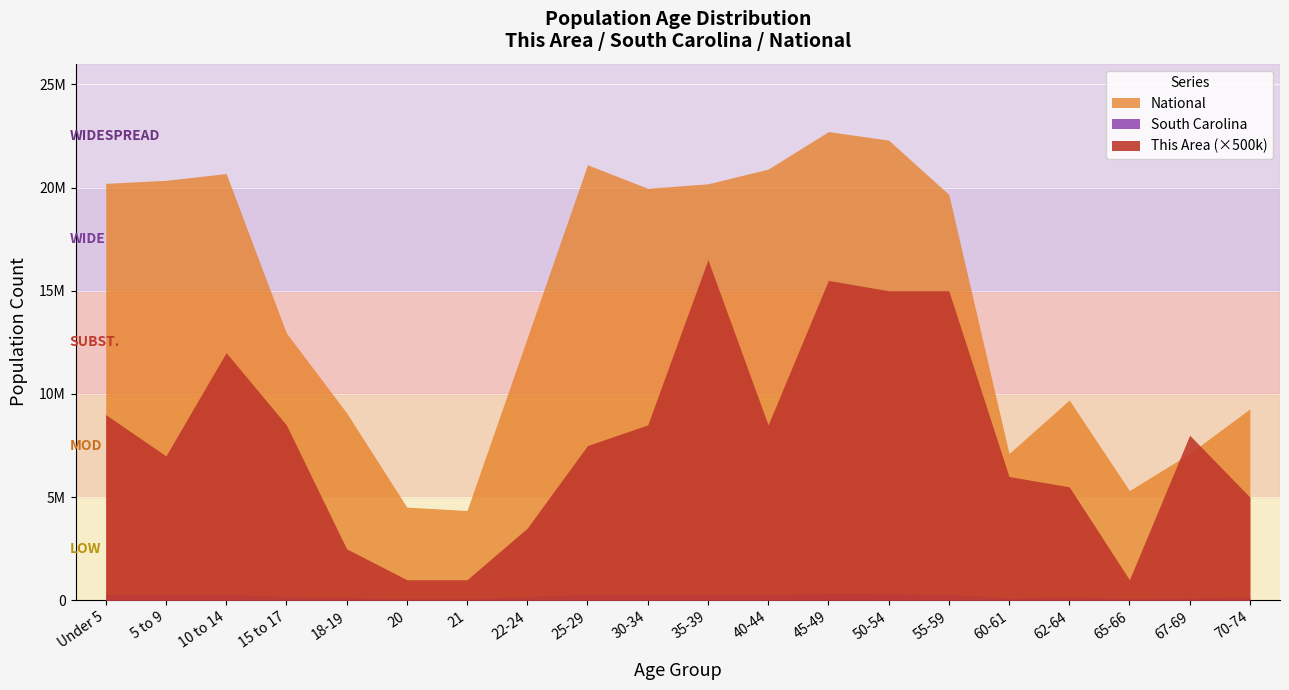

How many interior local valleys does the National series have?

4